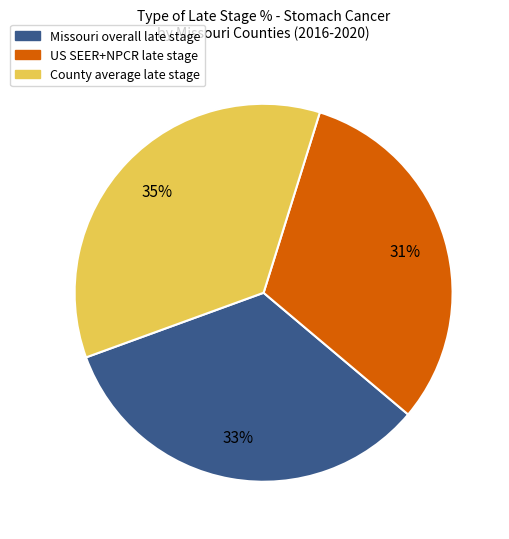

To the nearest percent, what is the average slice percentage?

33%